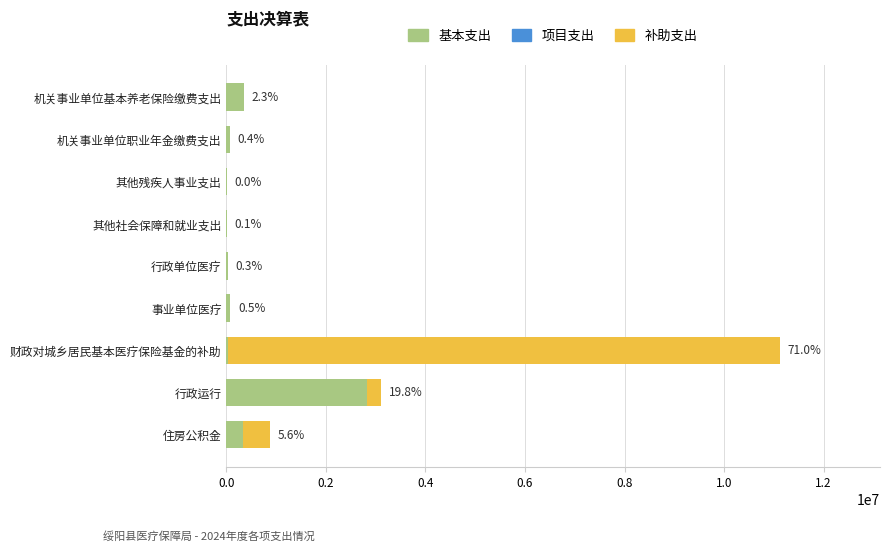

At how many categories does at least one series exceed 11075329?

1